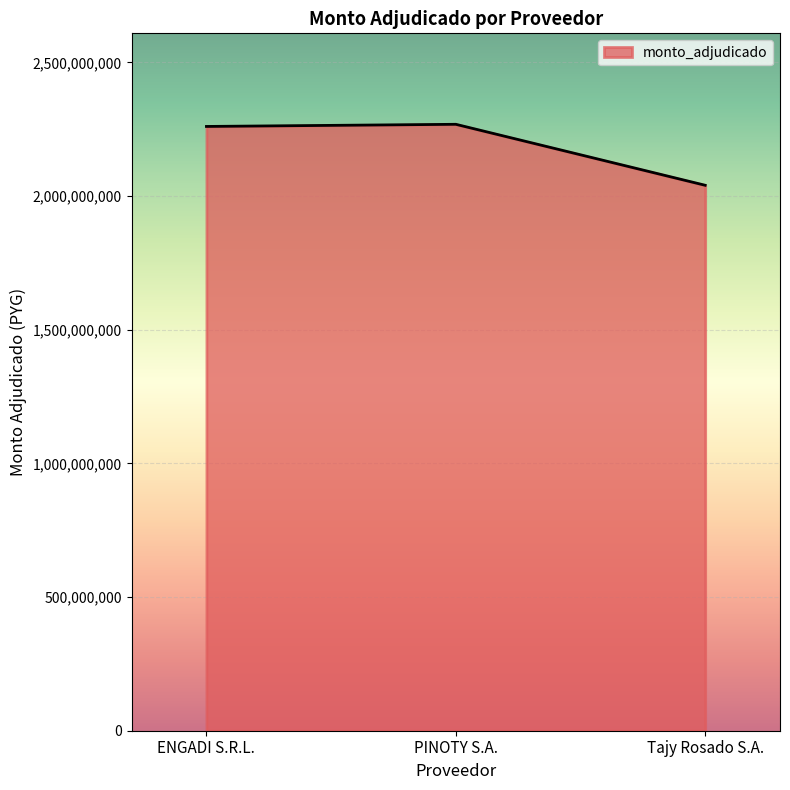

Count the number of categories in the chart.

3